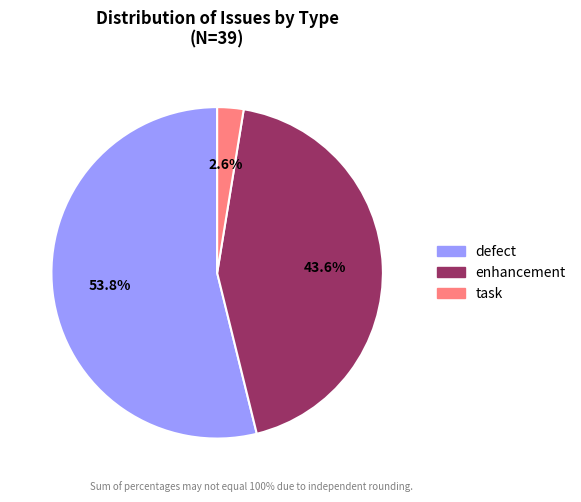

Which category has the smallest portion of the pie?

task